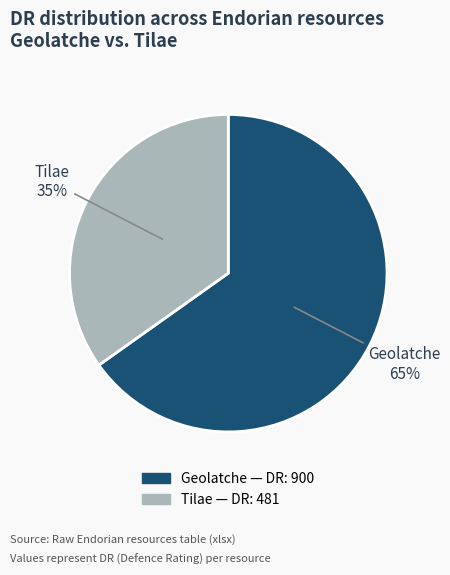

True or false: Geolatche accounts for 65% of the total.

True